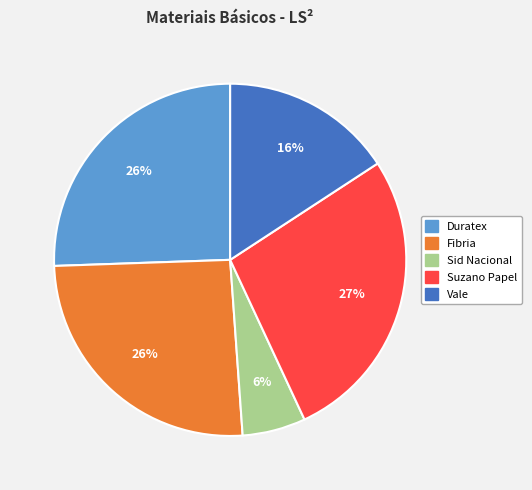

Is there a majority slice in this chart?

No